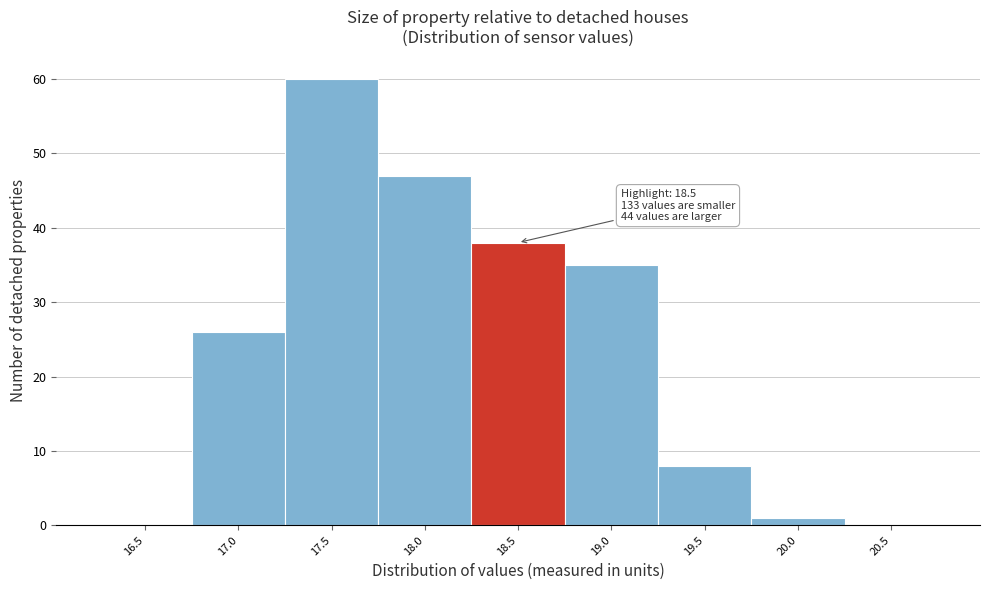

Reading left to right, what are all the values shown in this chart?

16.5=0	17.0=26	17.5=60	18.0=47	18.5=38	19.0=35	19.5=8	20.0=1	20.5=0